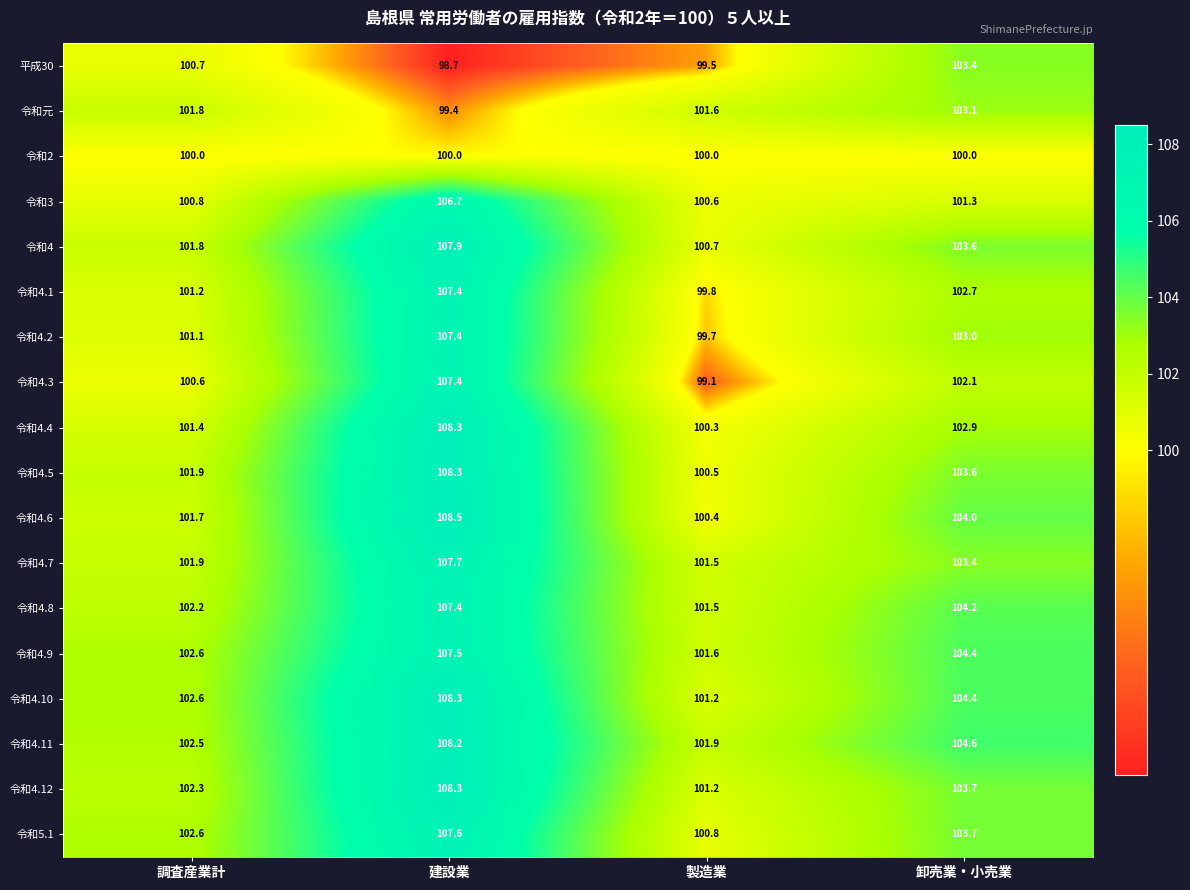

At how many categories does at least one series exceed 100?

4